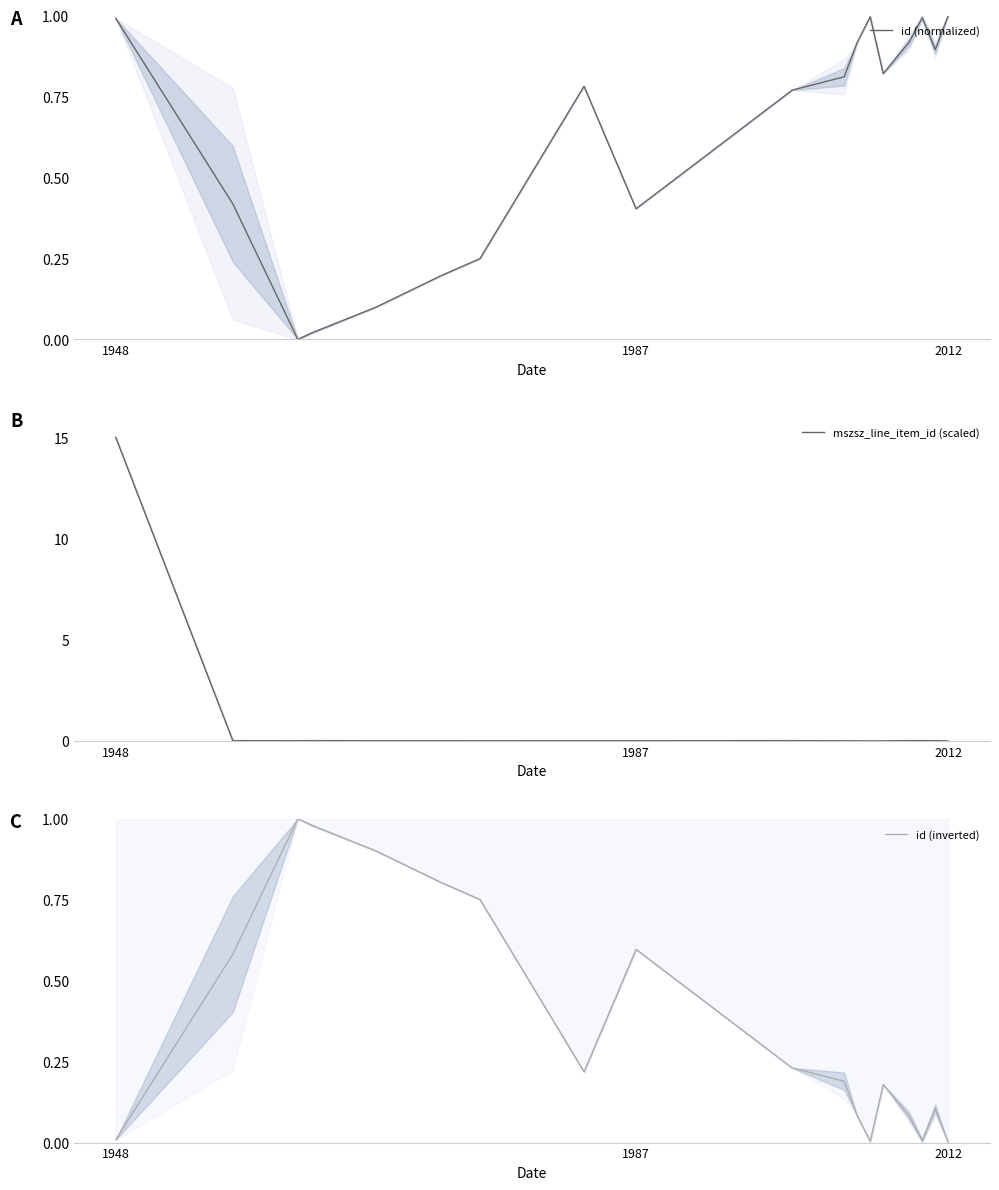

In mszsz_line_item_id (scaled), how many points are lower than both neighbors (excluding endpoints)?

3